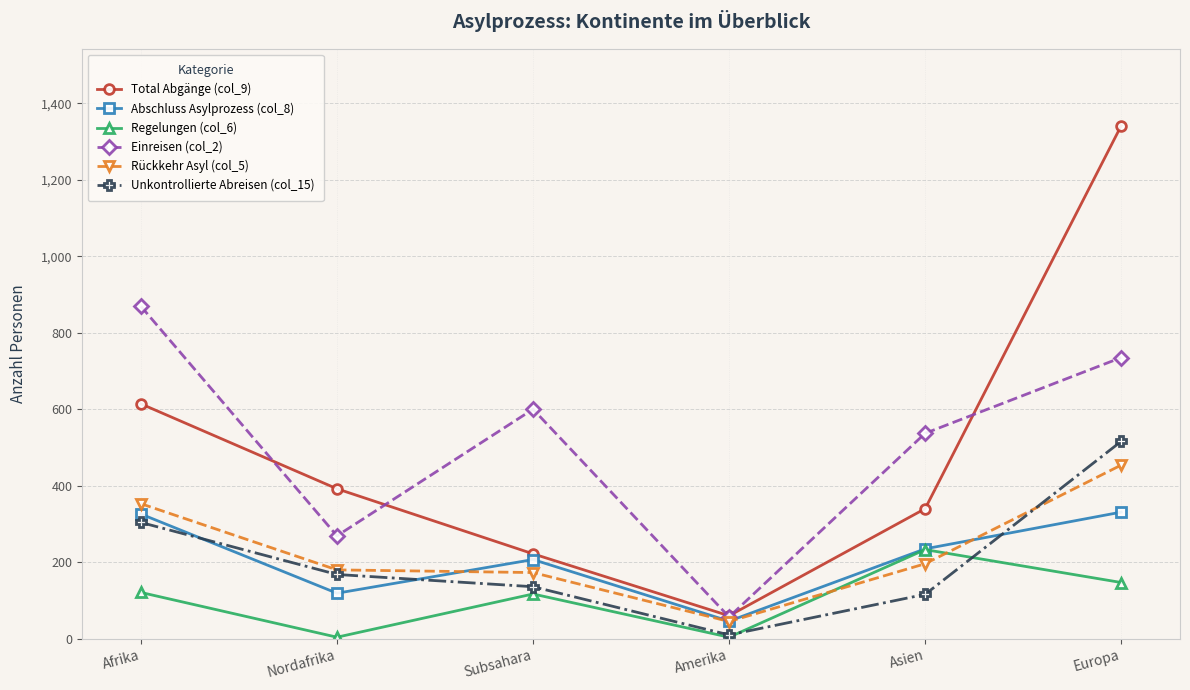

True or false: Total Abgänge (col_9) and Abschluss Asylprozess (col_8) intersect in this chart.

False